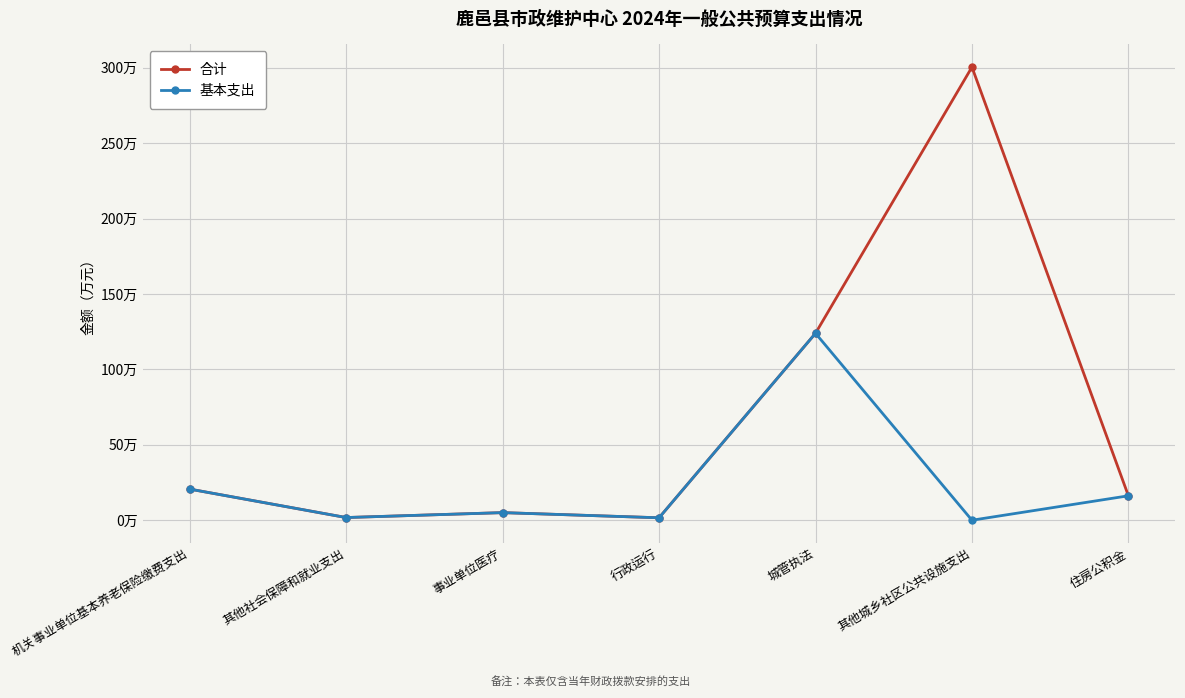

What are all the series names shown in the legend?

合计, 基本支出